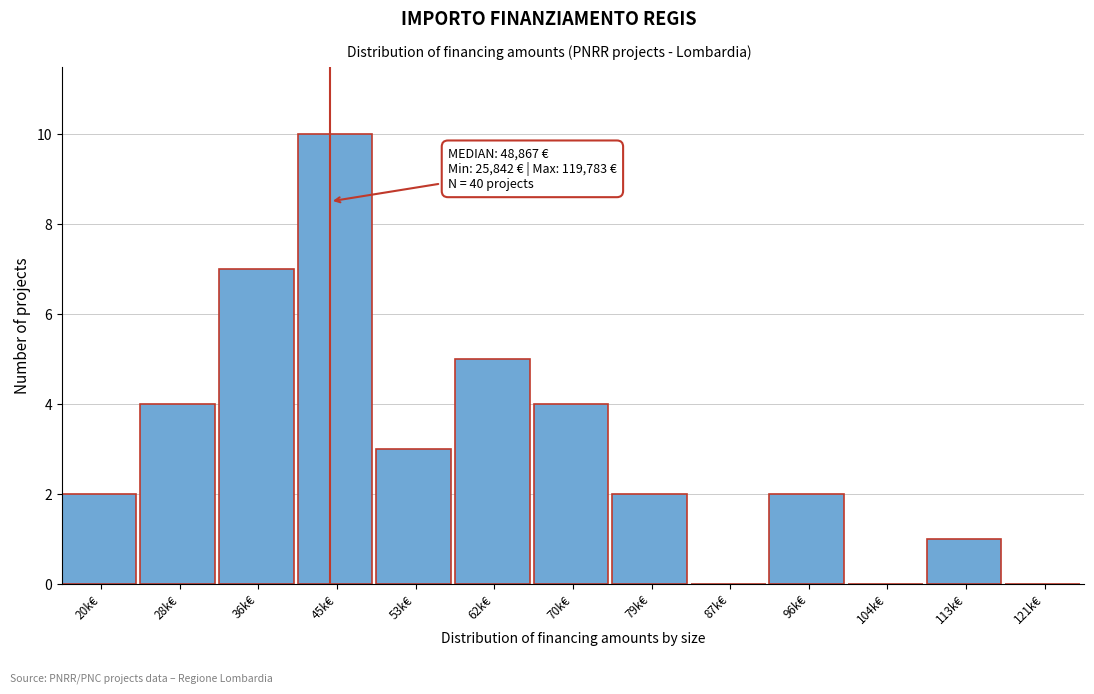

Reading right to left, extract all data points from this chart.

121k€=0	113k€=1	104k€=0	96k€=2	87k€=0	79k€=2	70k€=4	62k€=5	53k€=3	45k€=10	36k€=7	28k€=4	20k€=2